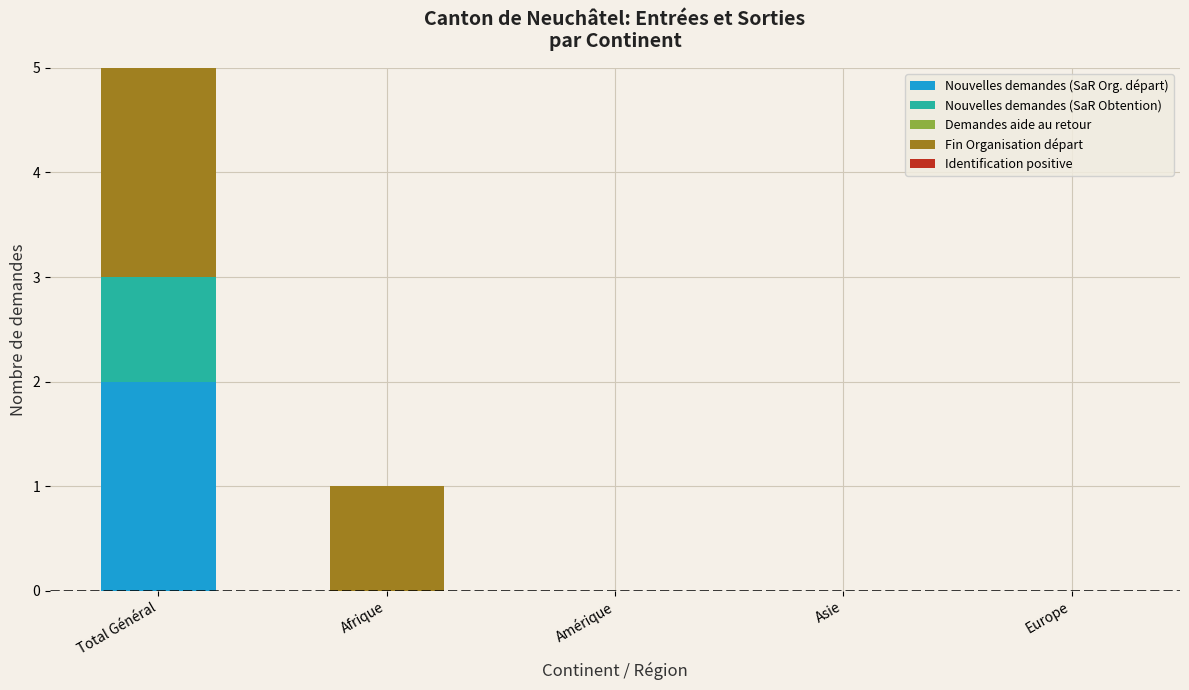

At Amérique, list the series in order from smallest to largest.

Nouvelles demandes (SaR Org. départ), Nouvelles demandes (SaR Obtention), Demandes aide au retour, Fin Organisation départ, Identification positive